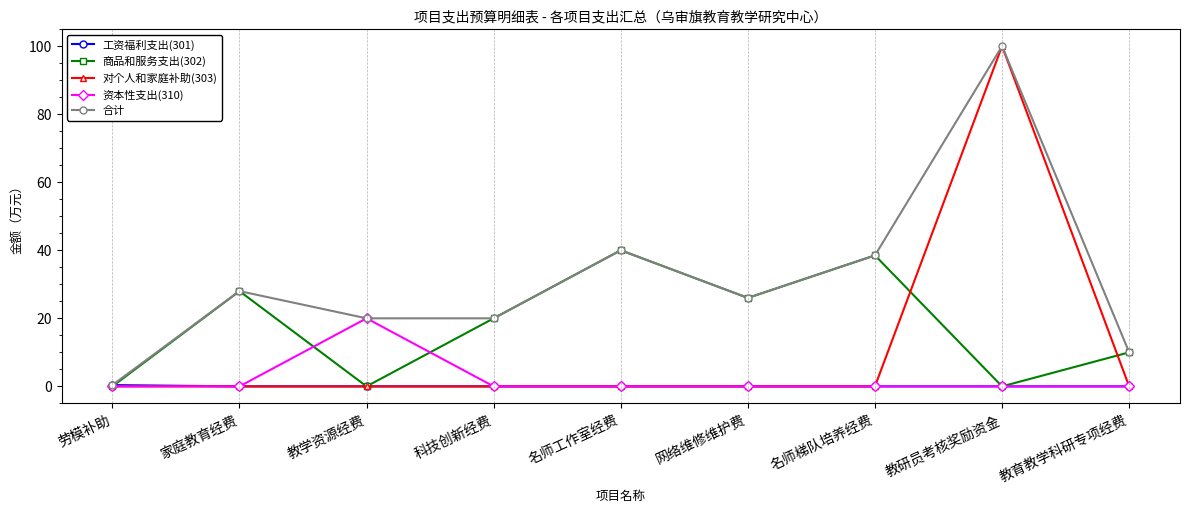

Between 教学资源经费 and 名师梯队培养经费, which series saw the biggest shift?

商品和服务支出(302)